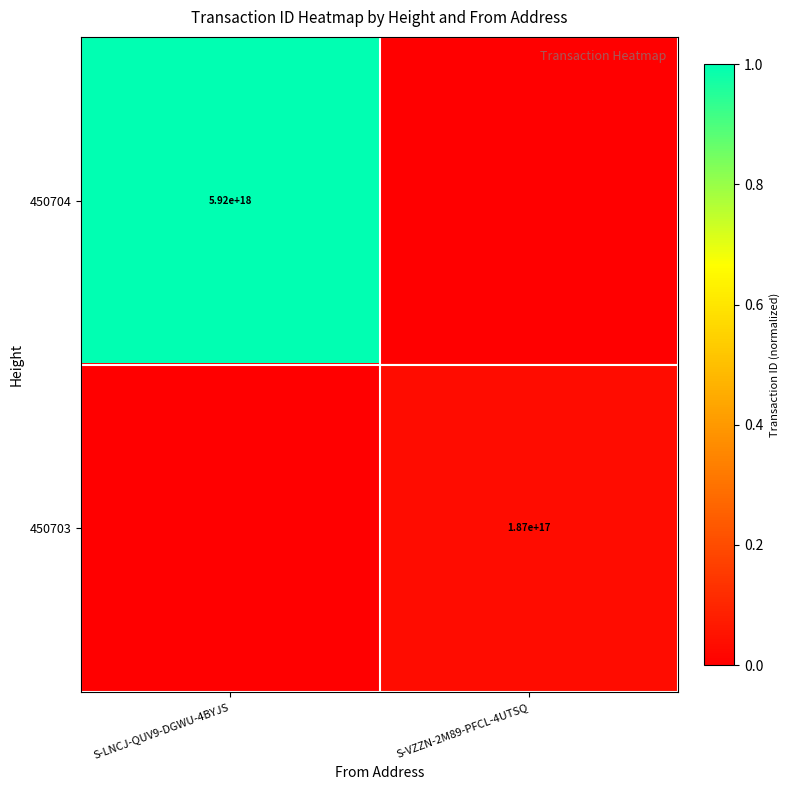

The value of 450703 at S-VZZN-2M89-PFCL-4UTSQ is 307774091602414784. True or false?

False